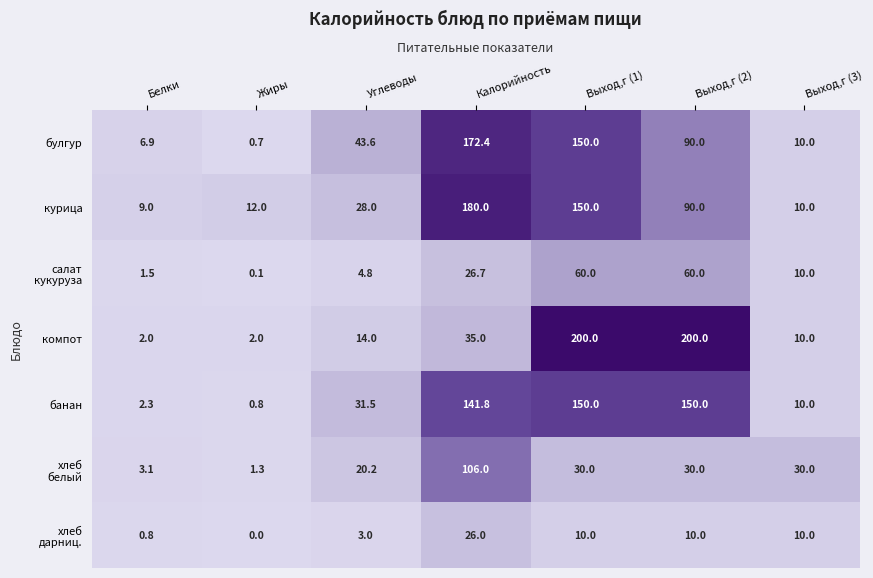

Which series has the widest spread of values?

компот